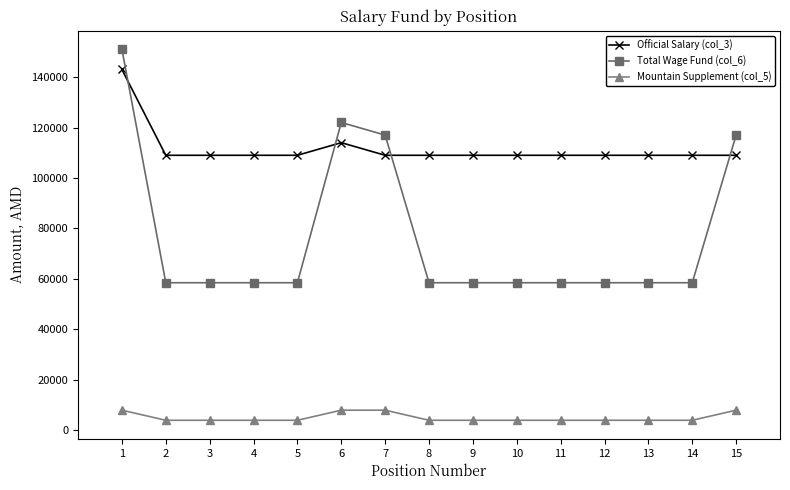

At which category is the sum across all series the highest?

1